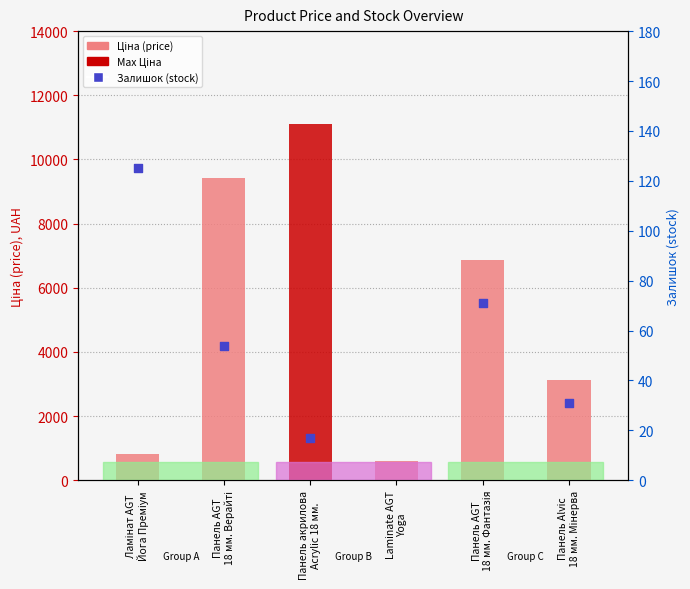

Is the value of Залишок (stock) at Laminate AGT
Yoga greater than the value of Ціна (price) at Панель AGT
18 мм. Верайті?

No